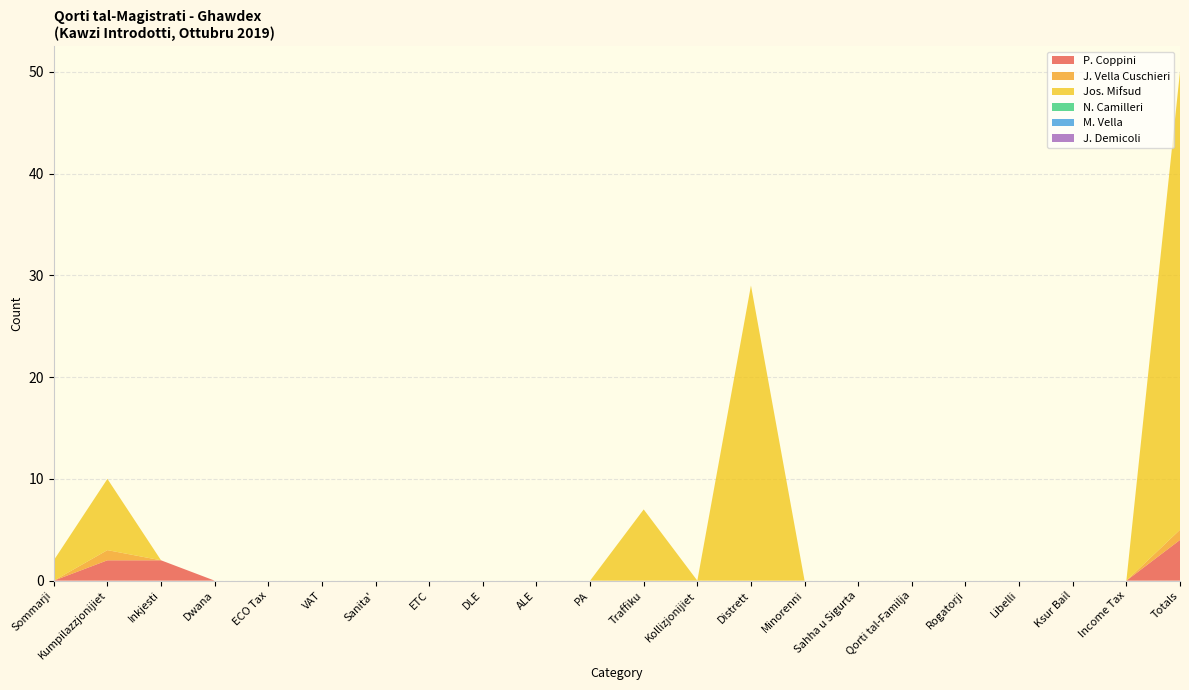

Reading right to left, what are all the values shown in this chart?

P. Coppini: 4	0	0	0	0	0	0	0	0	0	0	0	0	0	0	0	0	0	0	2	2	0
J. Vella Cuschieri: 1	0	0	0	0	0	0	0	0	0	0	0	0	0	0	0	0	0	0	0	1	0
Jos. Mifsud: 45	0	0	0	0	0	0	0	29	0	7	0	0	0	0	0	0	0	0	0	7	2
N. Camilleri: 0	0	0	0	0	0	0	0	0	0	0	0	0	0	0	0	0	0	0	0	0	0
M. Vella: 0	0	0	0	0	0	0	0	0	0	0	0	0	0	0	0	0	0	0	0	0	0
J. Demicoli: 0	0	0	0	0	0	0	0	0	0	0	0	0	0	0	0	0	0	0	0	0	0